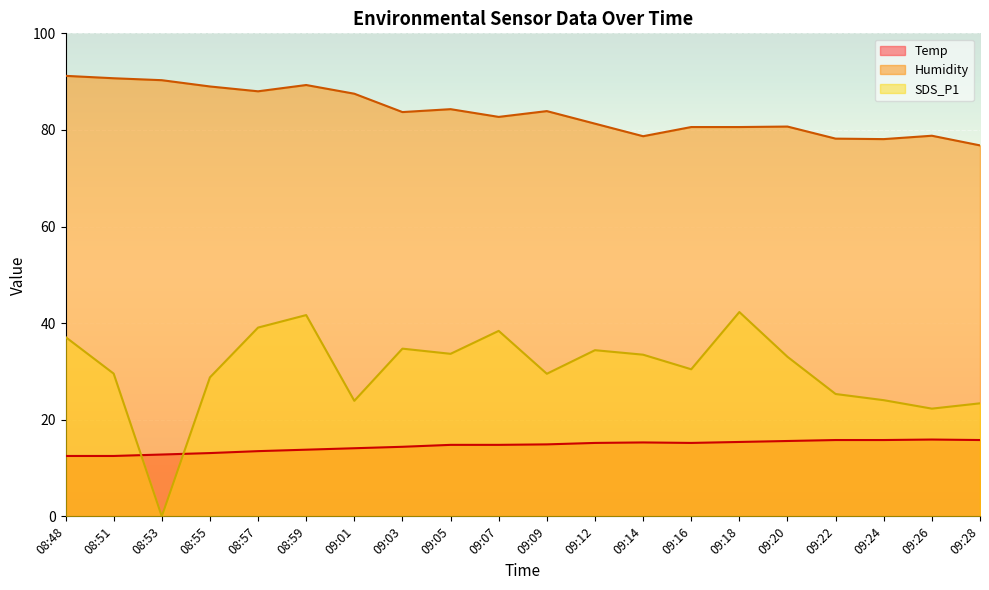

List the series in order of their overall mean, highest first.

Humidity, SDS_P1, Temp